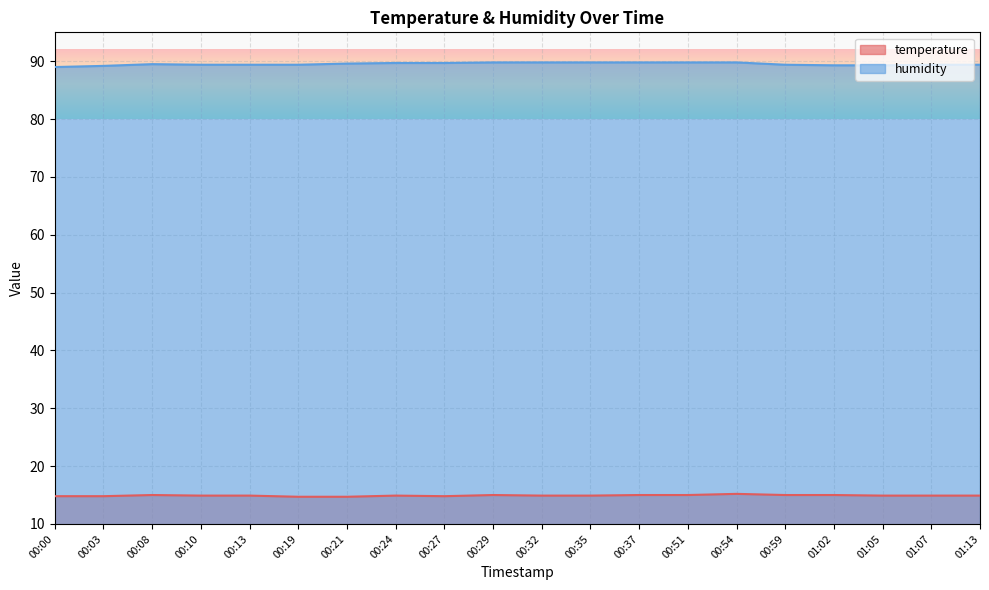

At how many categories does at least one series exceed 23?

20